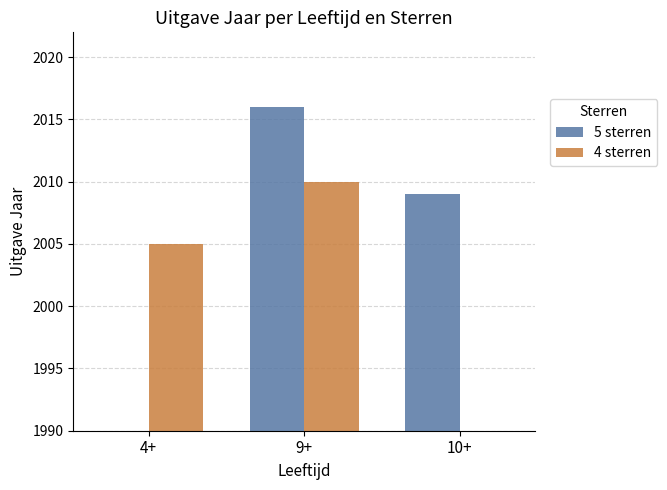

Rank the series by their average value, from highest to lowest.

5 sterren, 4 sterren